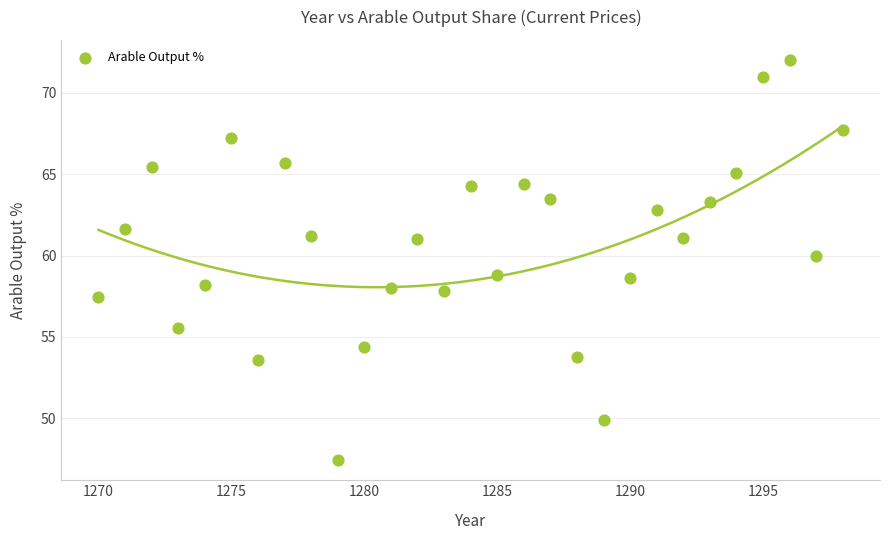

What is the range of X values (max minus min)?

28.0